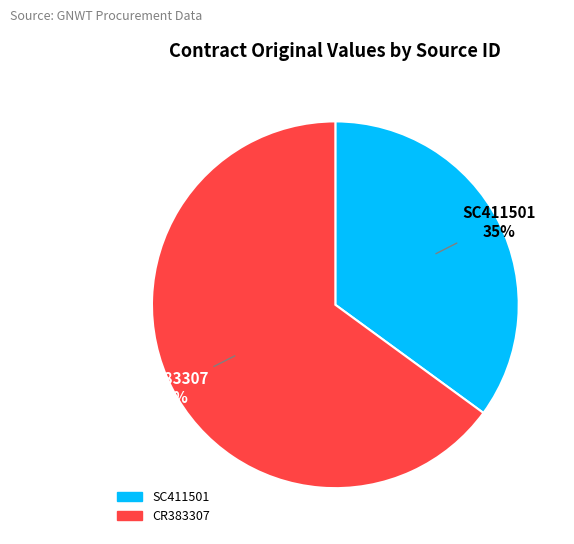

True or false: CR383307 accounts for 65% of the total.

True